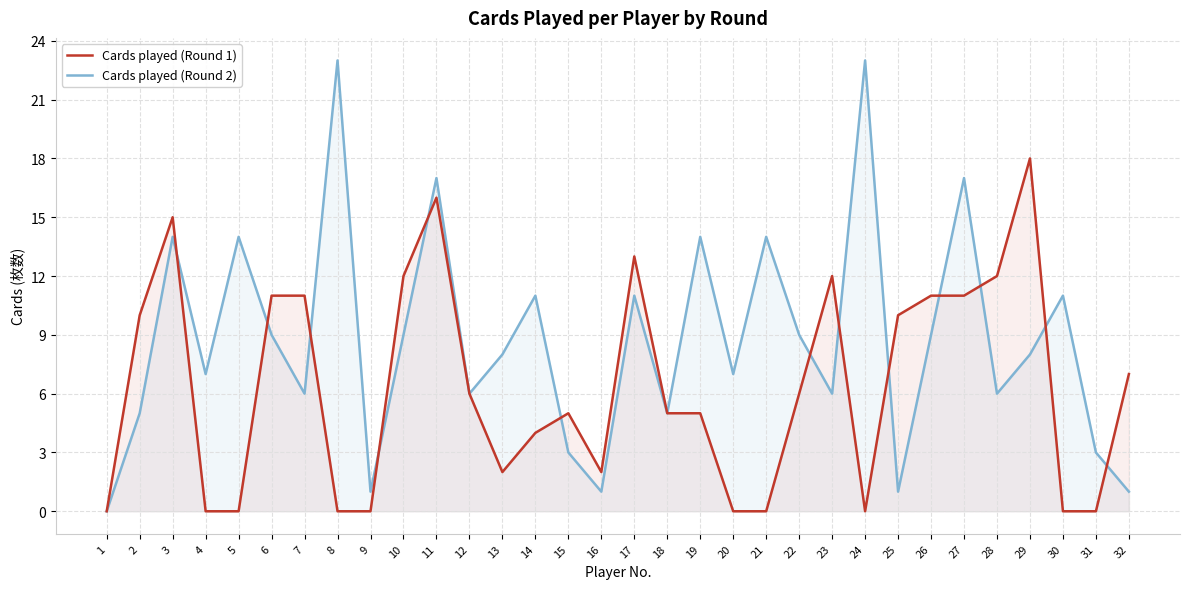

At 21, list the series in order from smallest to largest.

Cards played (Round 1), Cards played (Round 2)